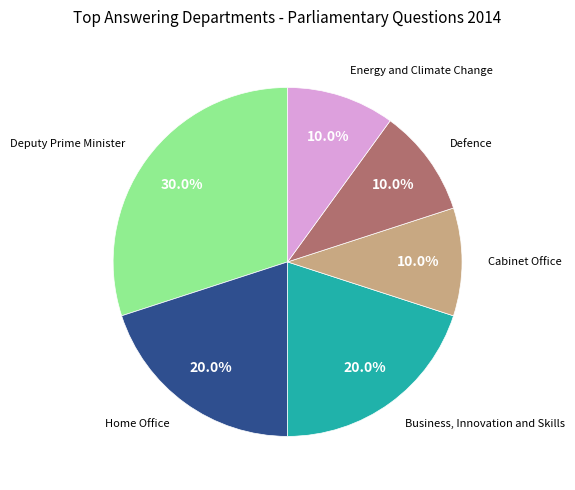

Is there any slice that represents more than half of the pie?

No